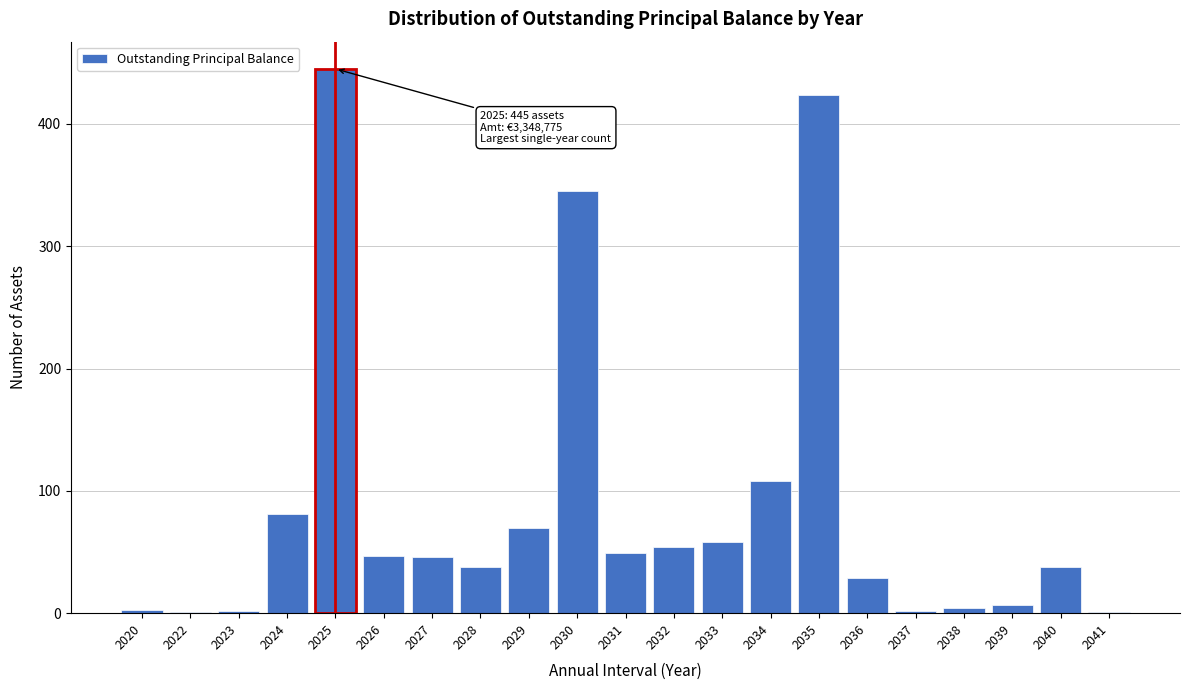

Is it true that the value at 2032 is 54?

True